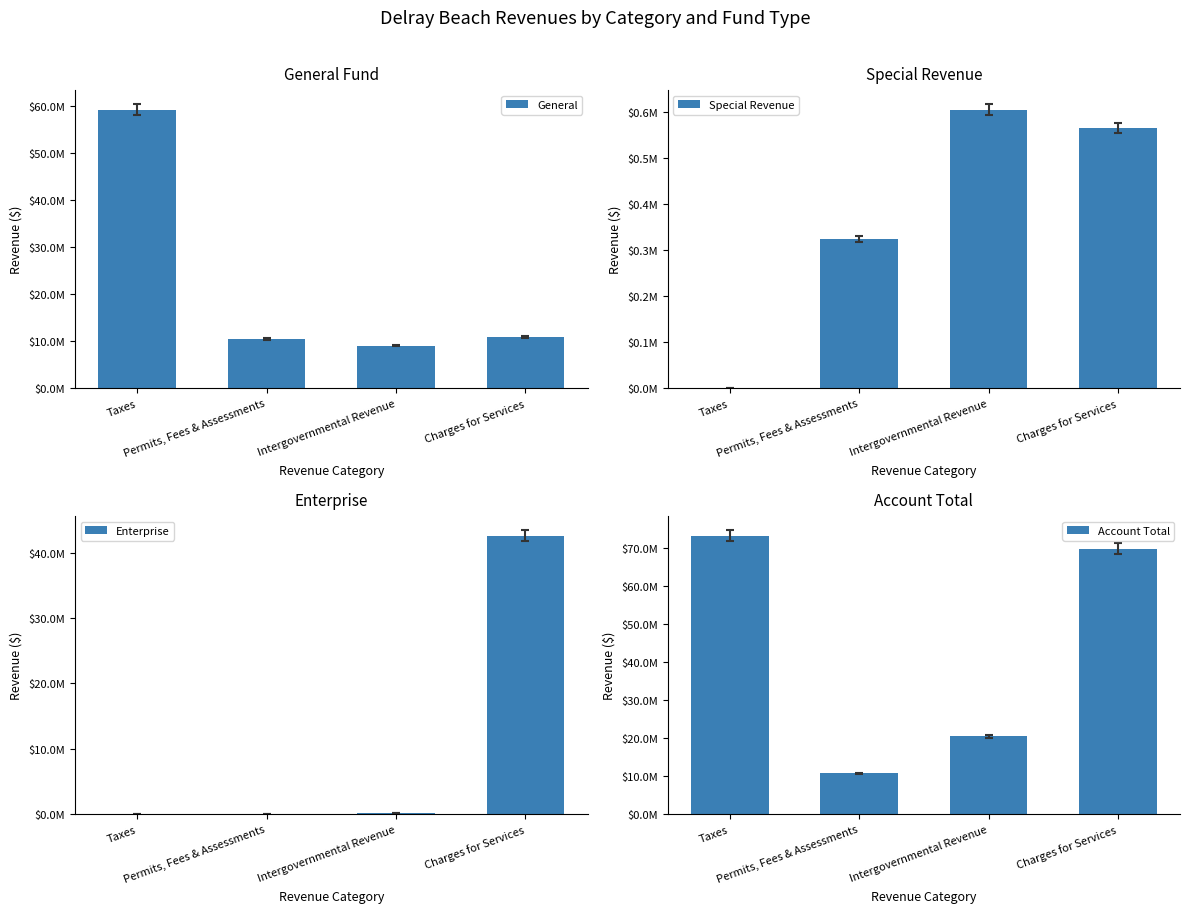

How many bars are there in each group?

4